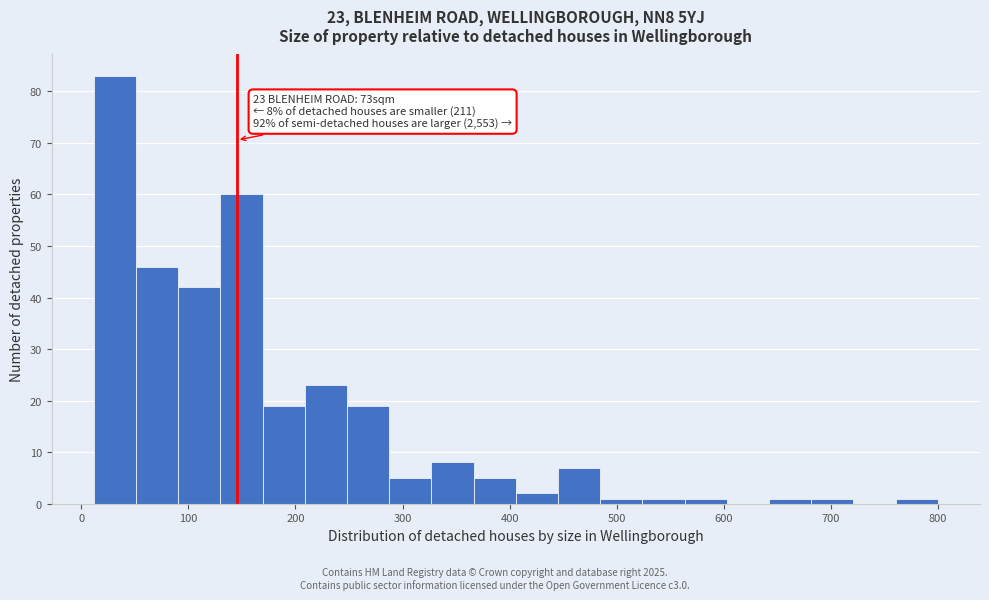

Read against the x-axis, roughly where is the centre of the tallest bar?

30